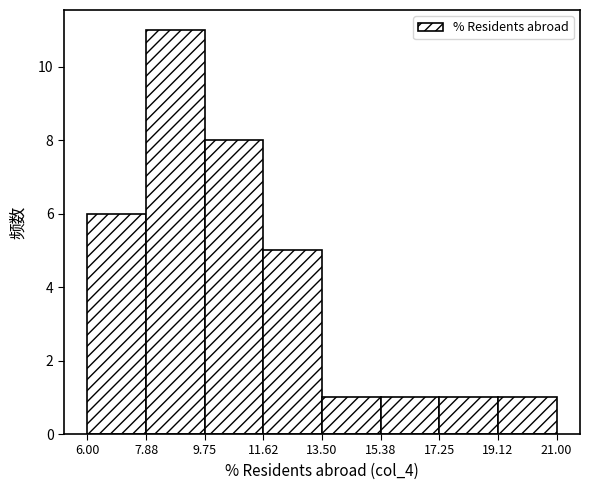

Reading left to right, list every bar in this chart as the range it spans on the x-axis followed by its height. The values are not printed on the chart, so give them approximately, as read against the axis.

6.00 to 7.88: 6
7.88 to 9.75: 11
9.75 to 11.62: 8
11.62 to 13.50: 5
13.50 to 15.38: 1
15.38 to 17.25: 1
17.25 to 19.12: 1
19.12 to 21.00: 1